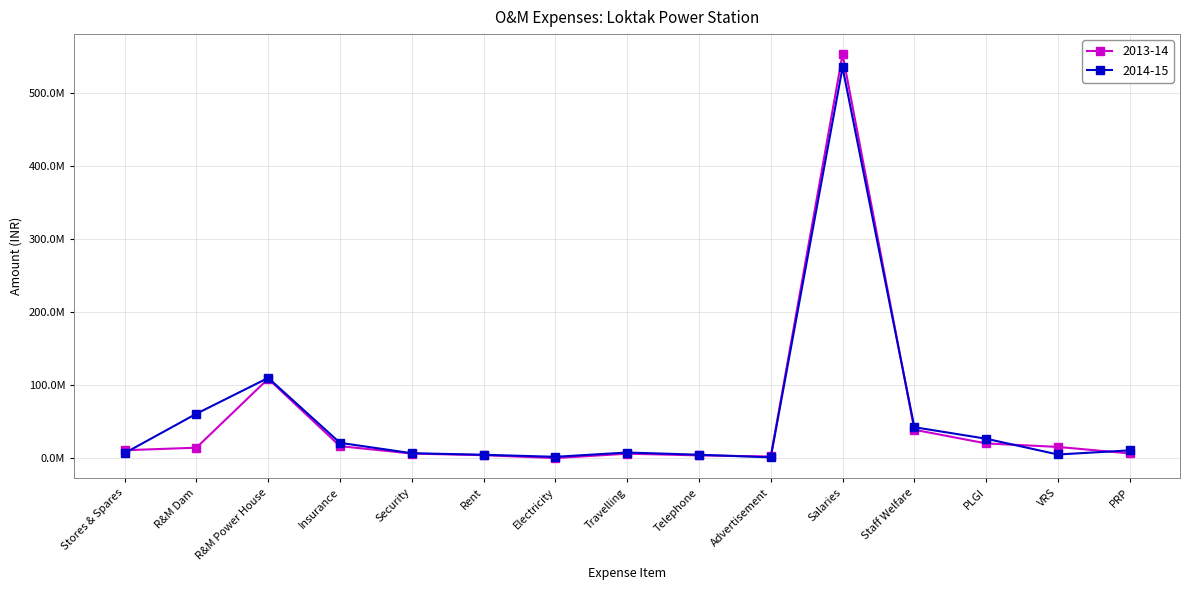

What are all the series names shown in the legend?

2013-14, 2014-15